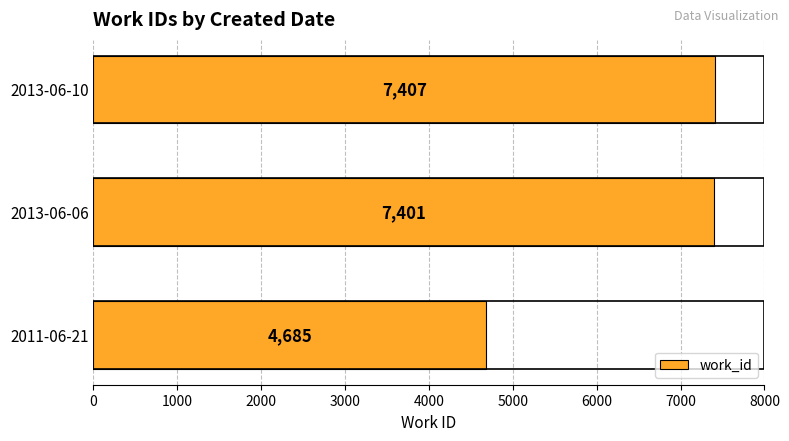

Where is the data nearest to the value 6046?

2013-06-06